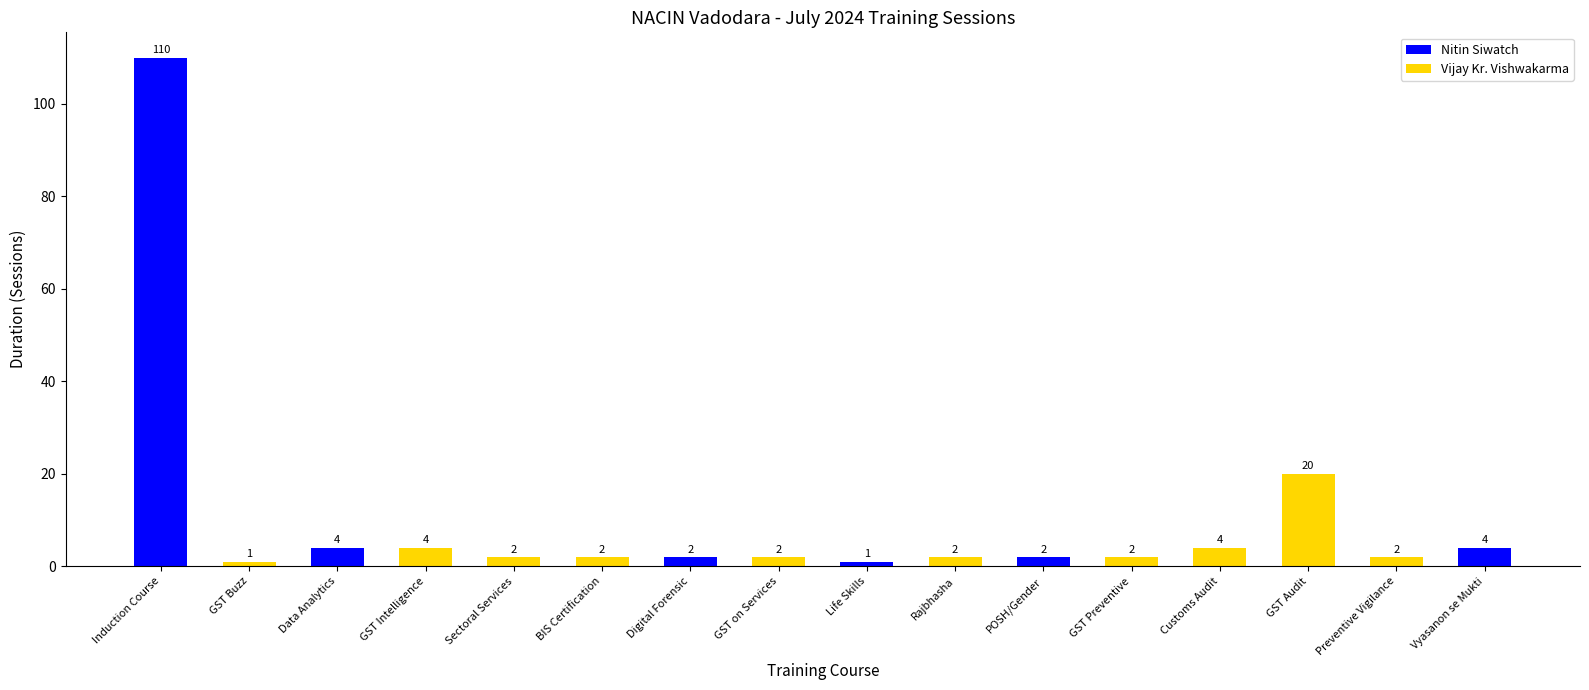

What is the difference between the highest and lowest values at POSH/Gender?

2